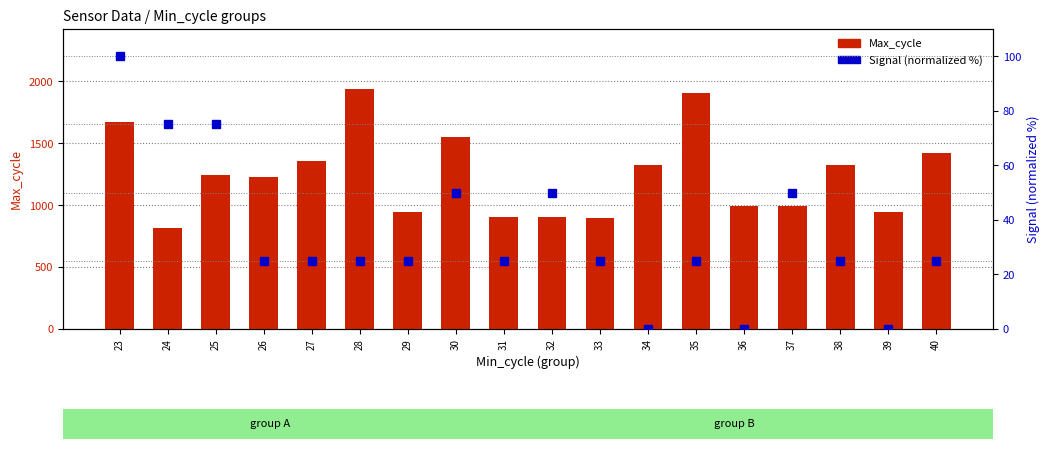

At how many categories does at least one series exceed 779?

18